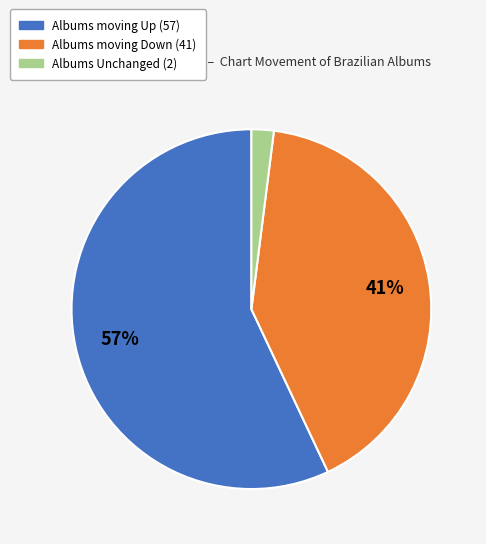

Does any single category account for the majority?

Yes